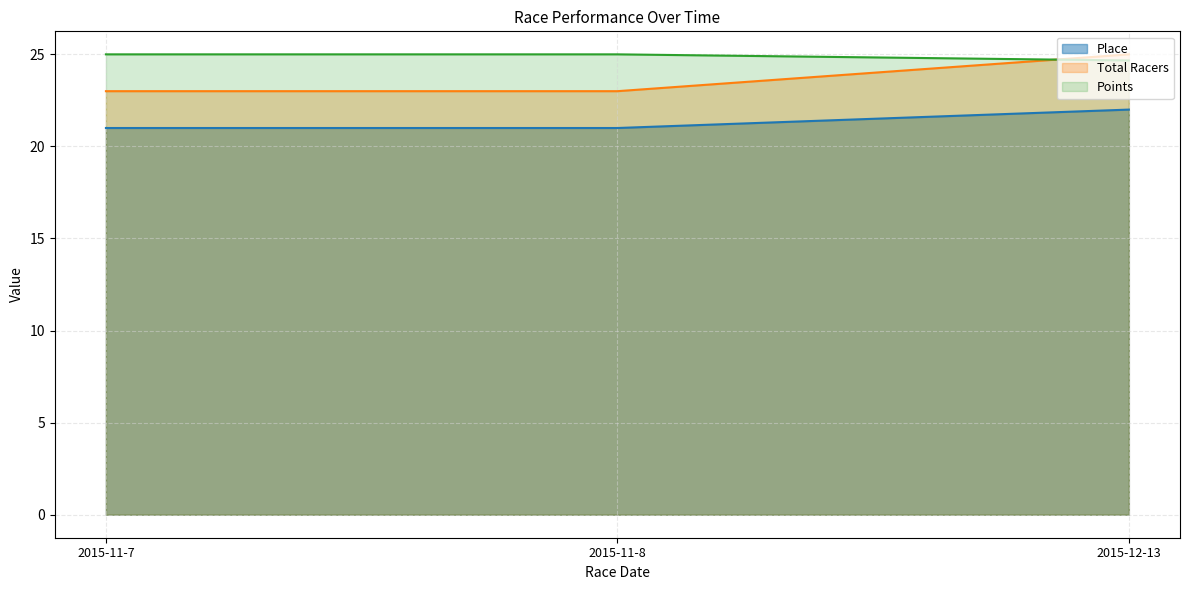

Which series has the widest spread of values?

Total Racers